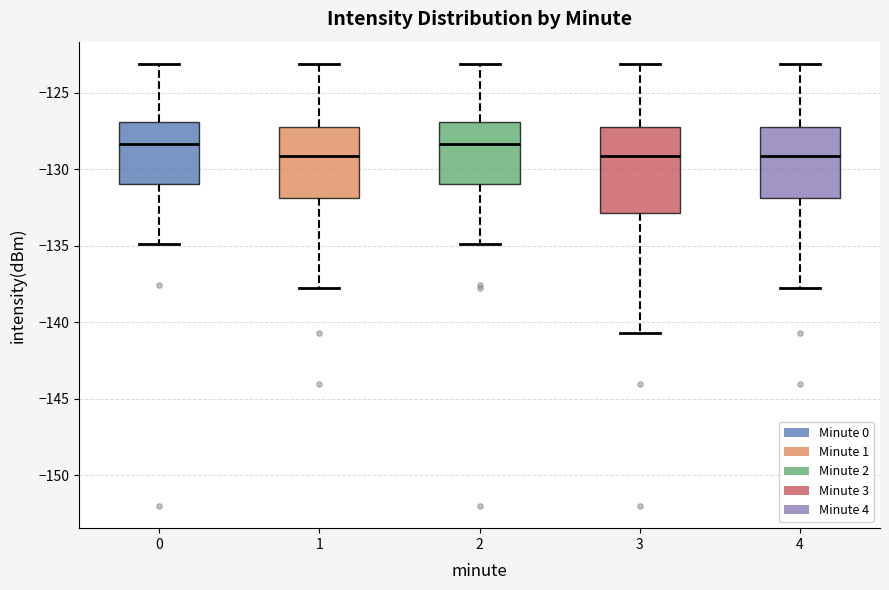

Where is the lower edge of the box at x = 2 on the y-axis? The values are not printed on the chart, so give them approximately, as read against the axis.

-131.0